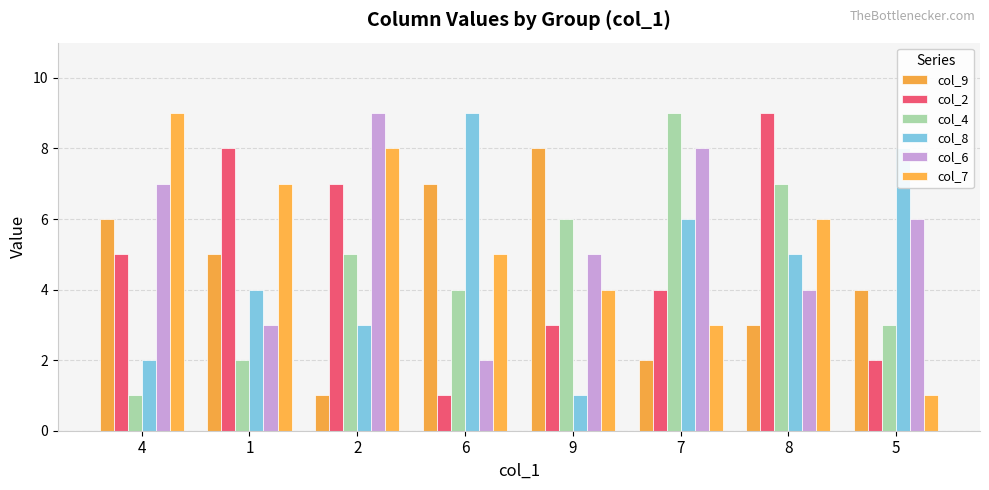

Which category has the highest value in the col_9 series?

9